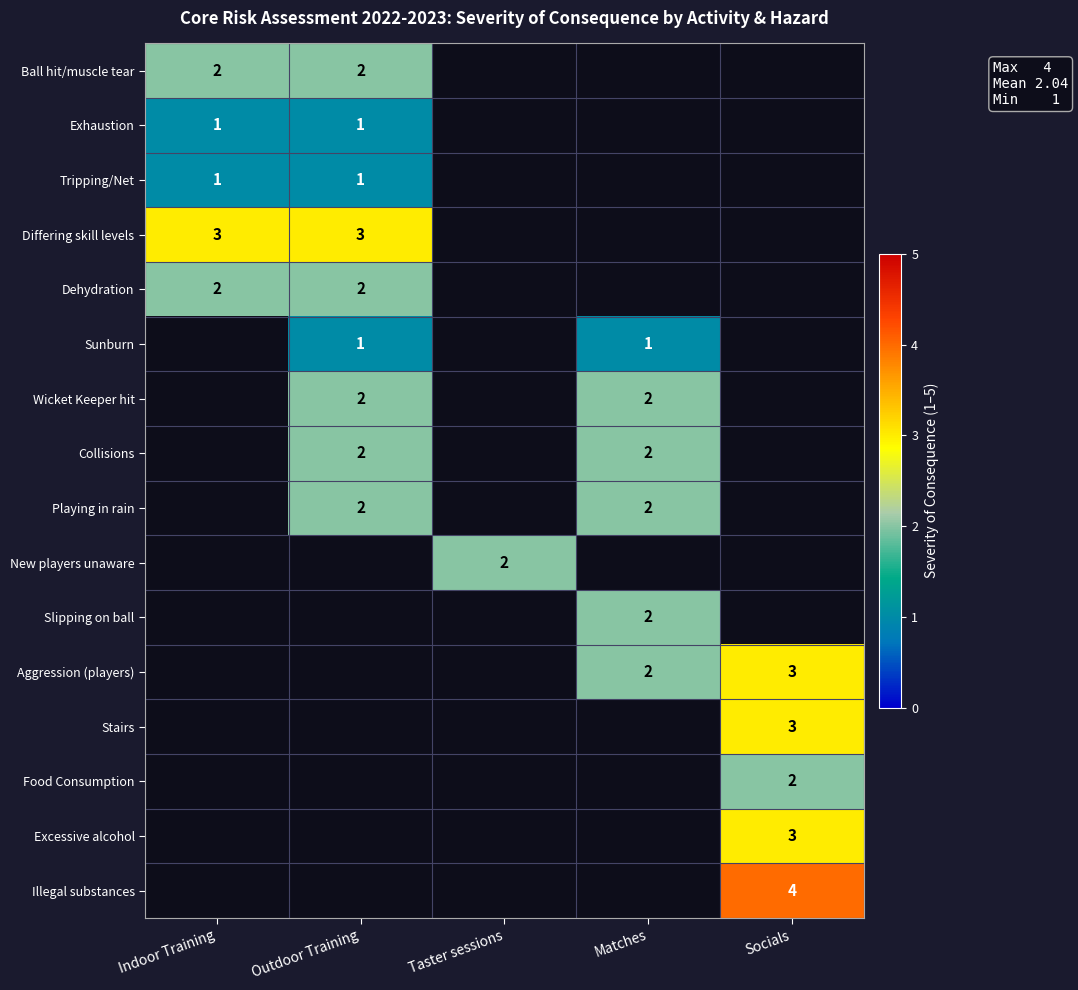

Is it true that New players unaware equals 3 at Taster sessions?

False